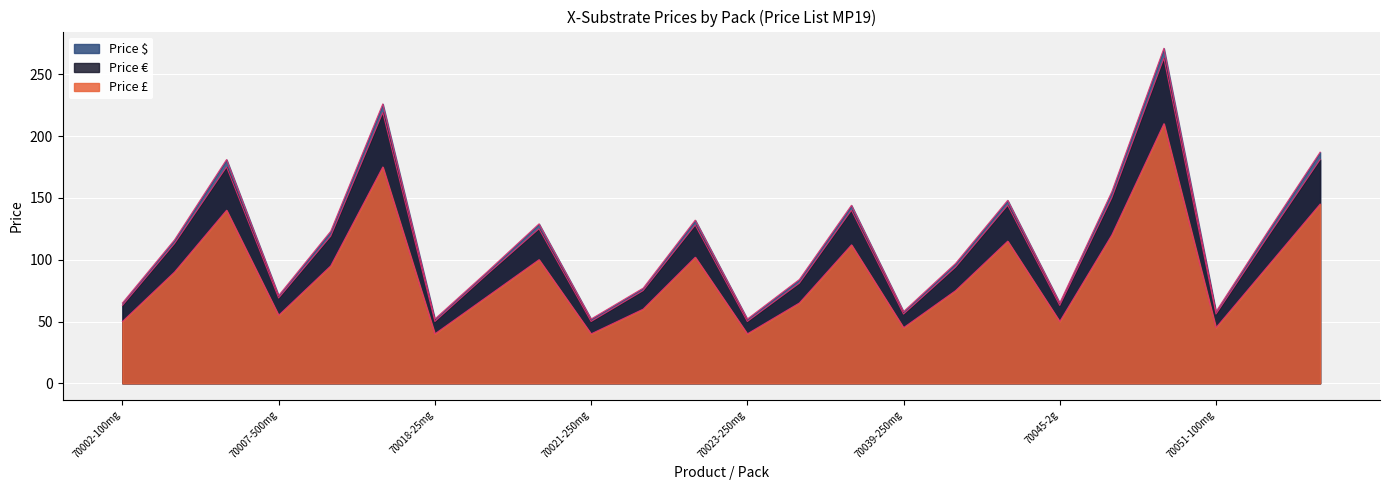

Between X alpha-L-arabinopyranoside and X-cellobioside, which series saw the biggest shift?

Price $